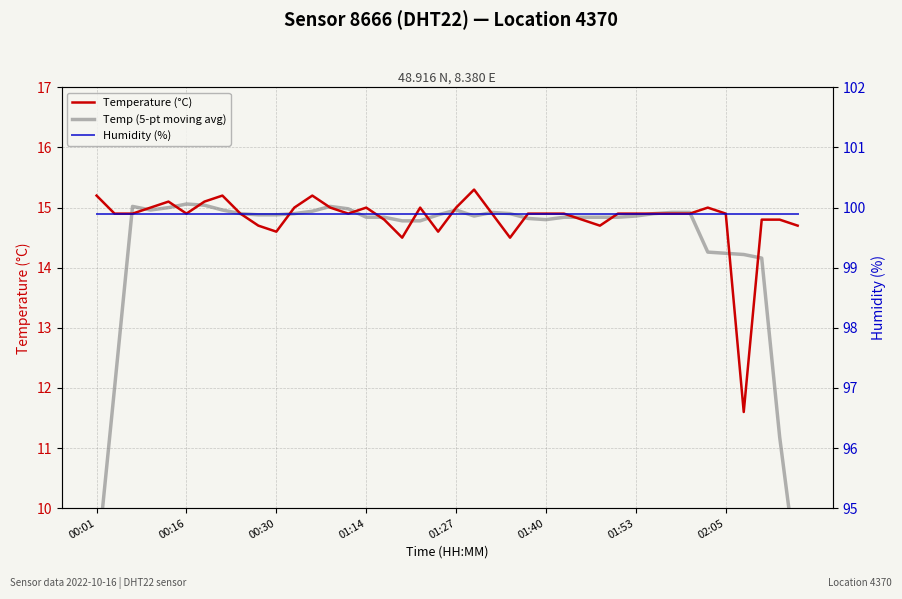

True or false: Humidity (%) has more than 2 interior local peaks.

False